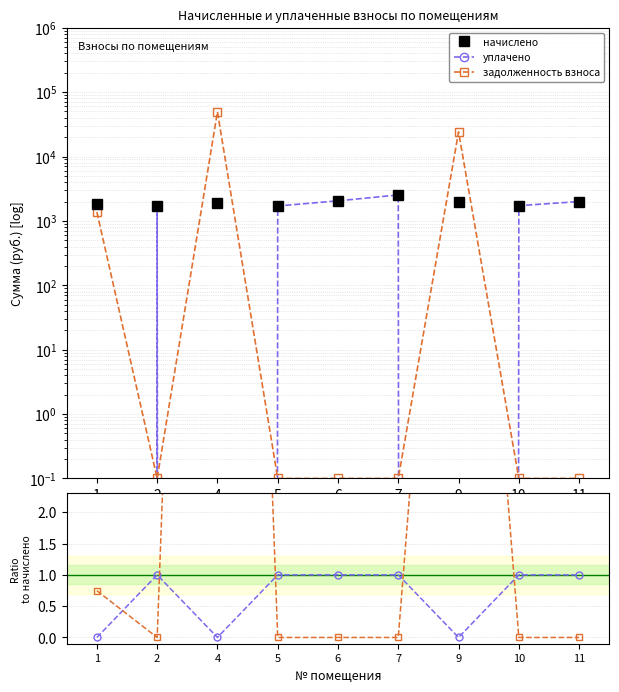

Does the chart display data point markers on the line(s)?

Yes